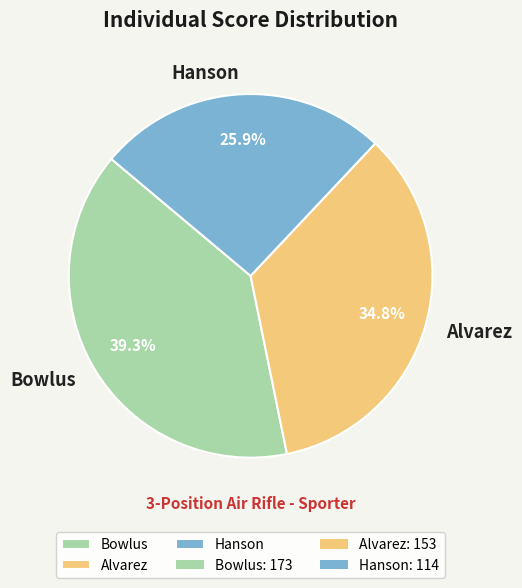

Which slice is the smallest?

Hanson